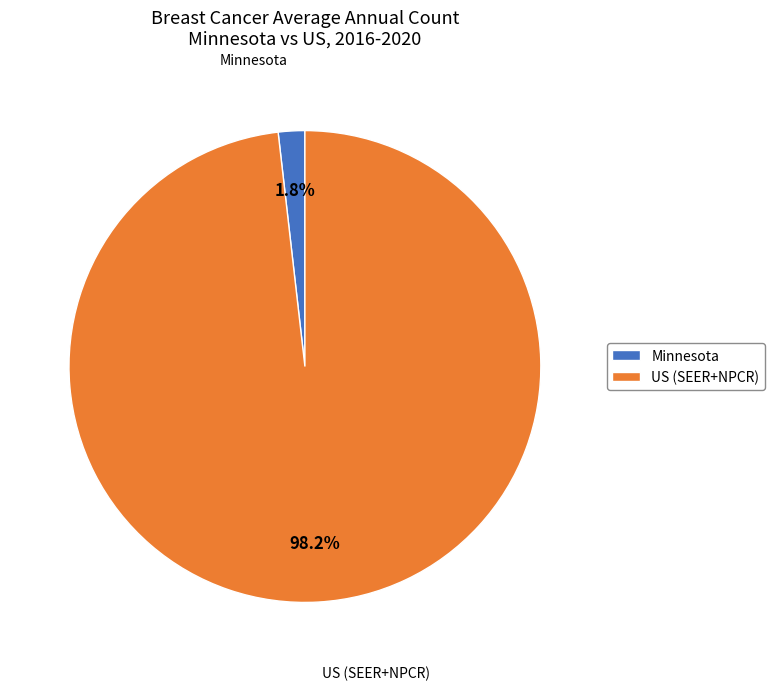

What is the total percentage of US (SEER+NPCR) and Minnesota?

100.0%